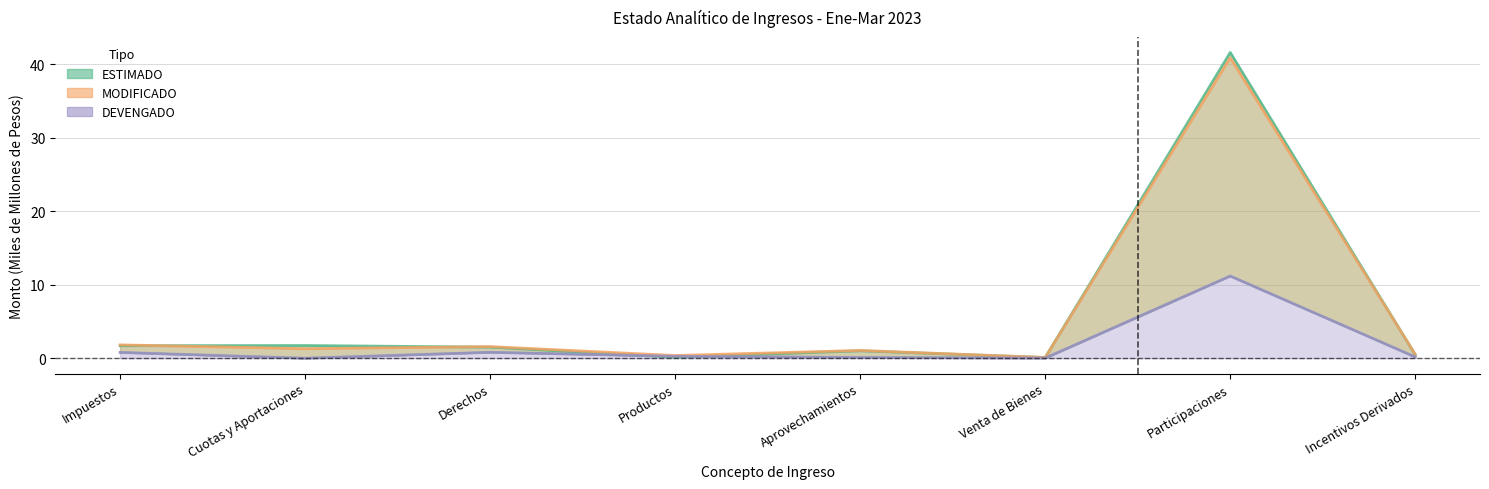

At which label does MODIFICADO first exceed 1?

Impuestos